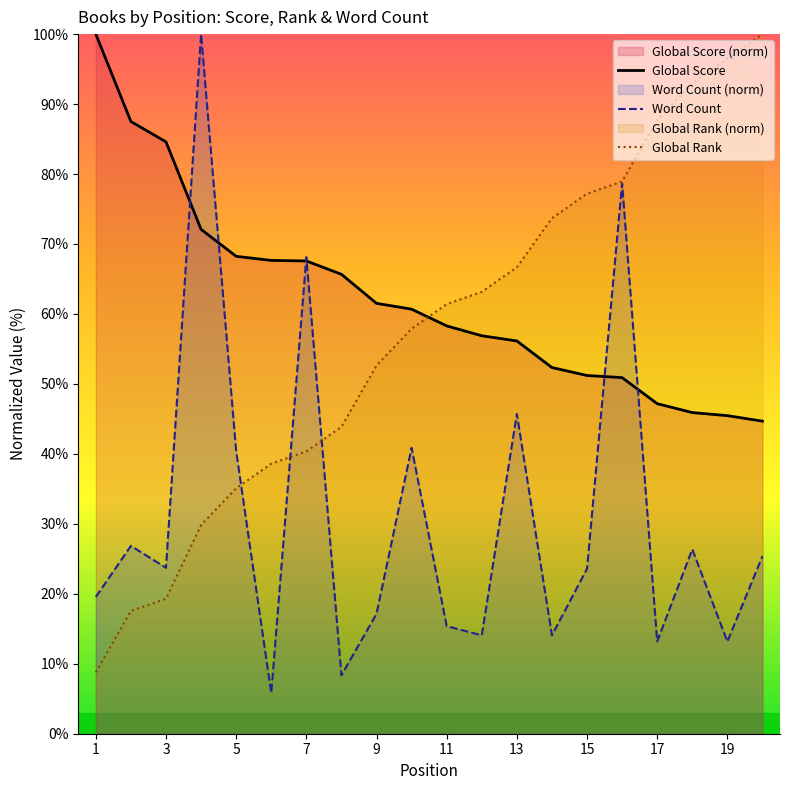

How many distinct data groups are displayed?

3